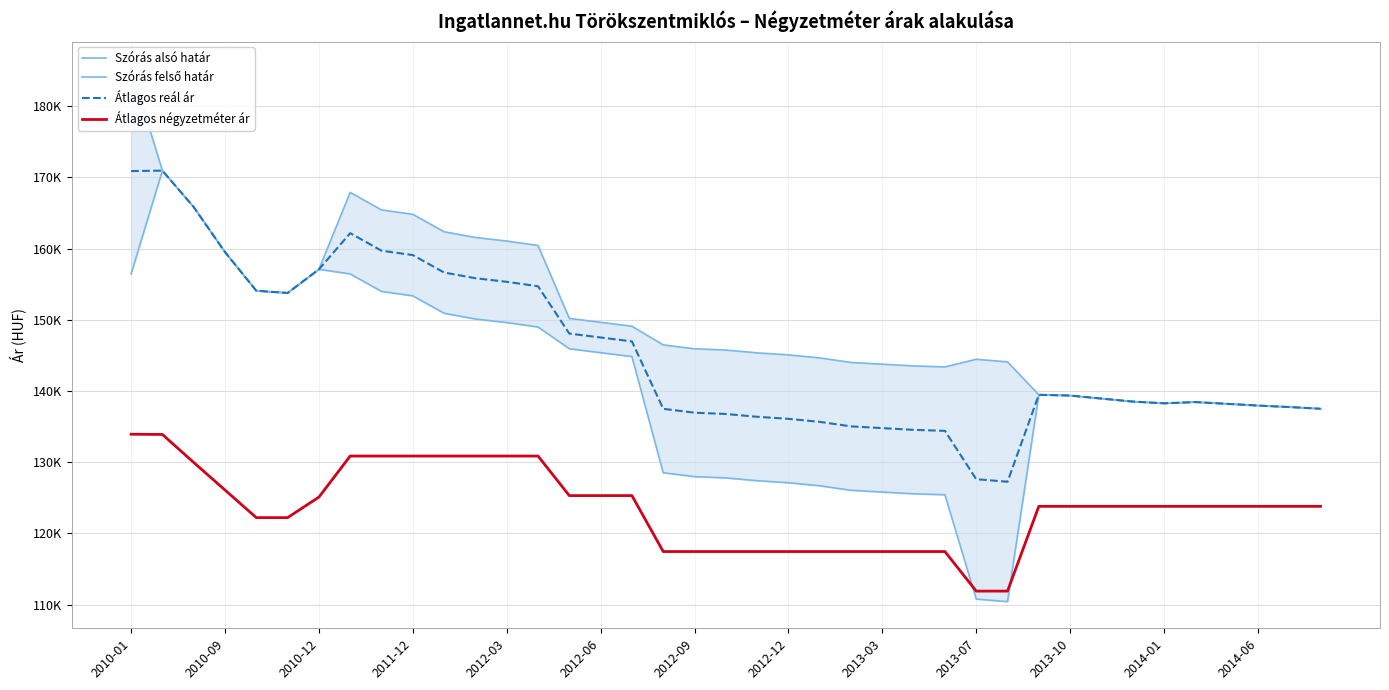

Is this an area chart (filled region under the line)?

No